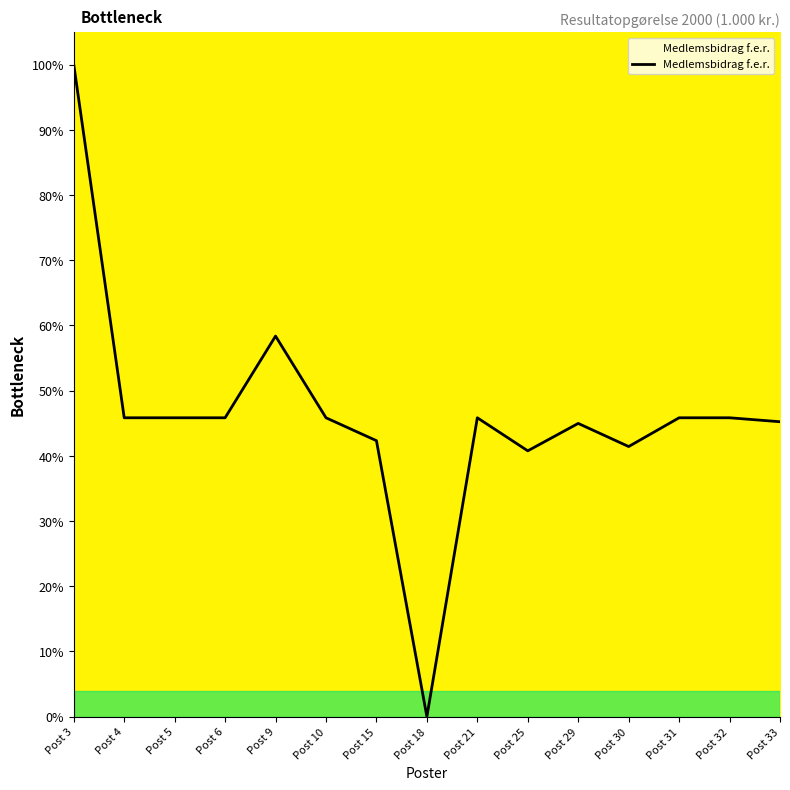

The chart shows a value of 66.0 at Post 5. True or false?

False